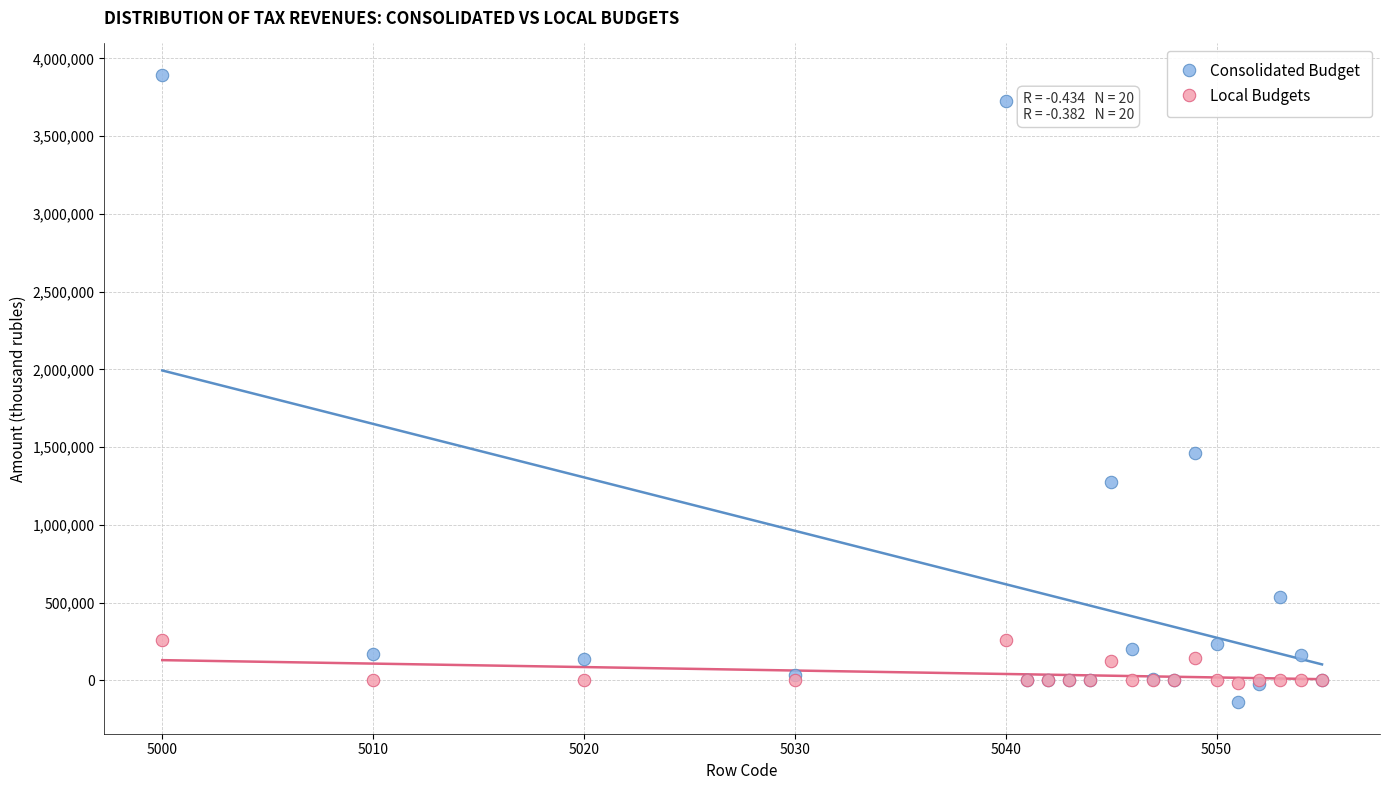

In the Consolidated Budget series, what Y value is closest to 1876509?

1461486